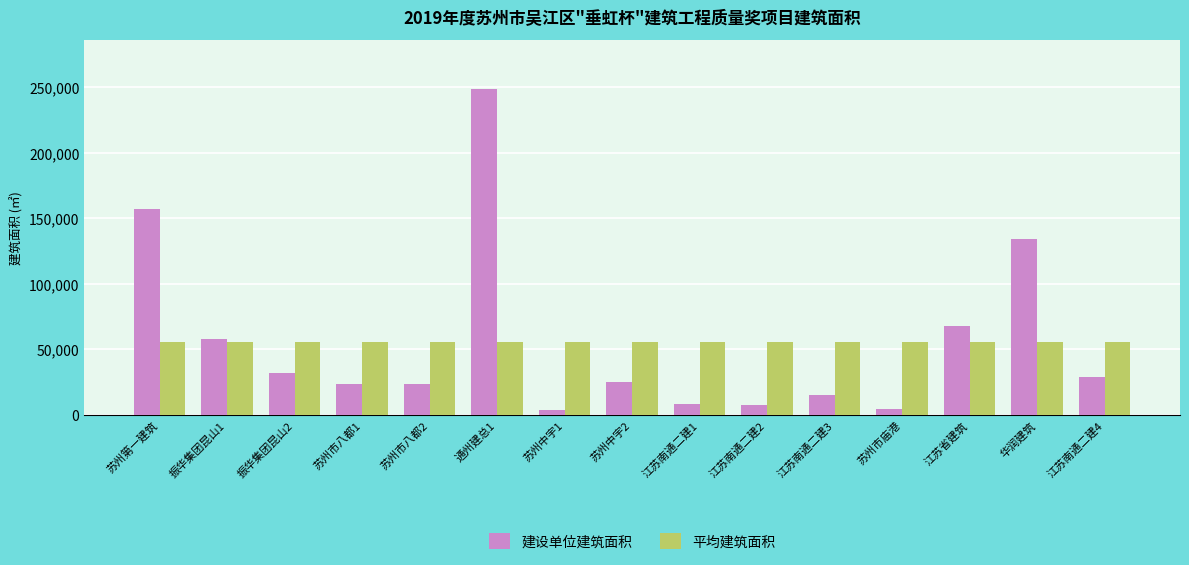

What are all the series names shown in the legend?

建设单位建筑面积, 平均建筑面积